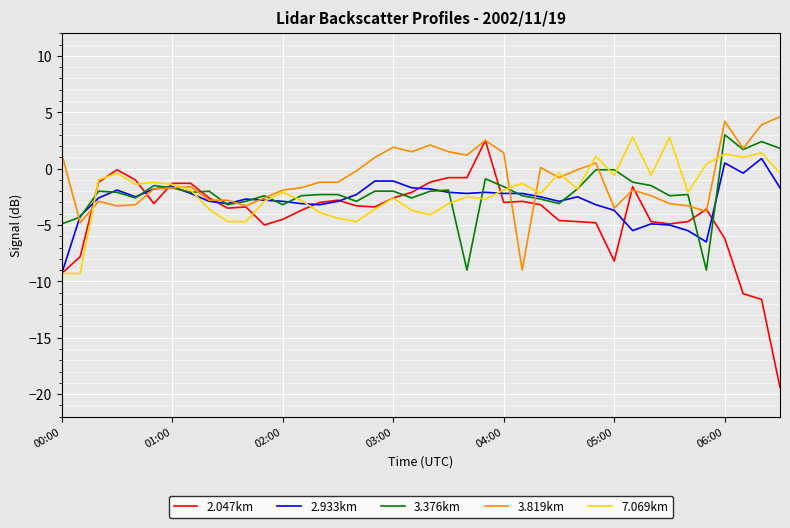

Which series has the widest spread of values?

2.047km